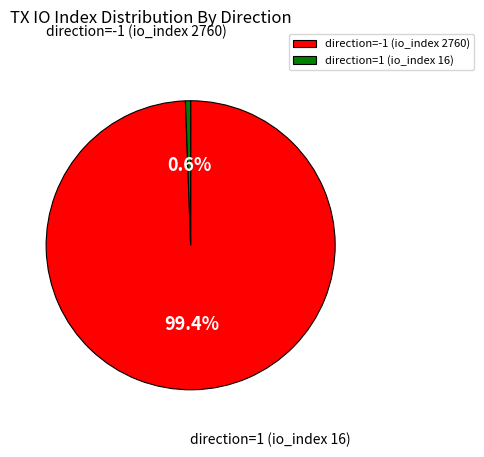

Rank the categories by value from lowest to highest.

io_index=16, io_index=2760